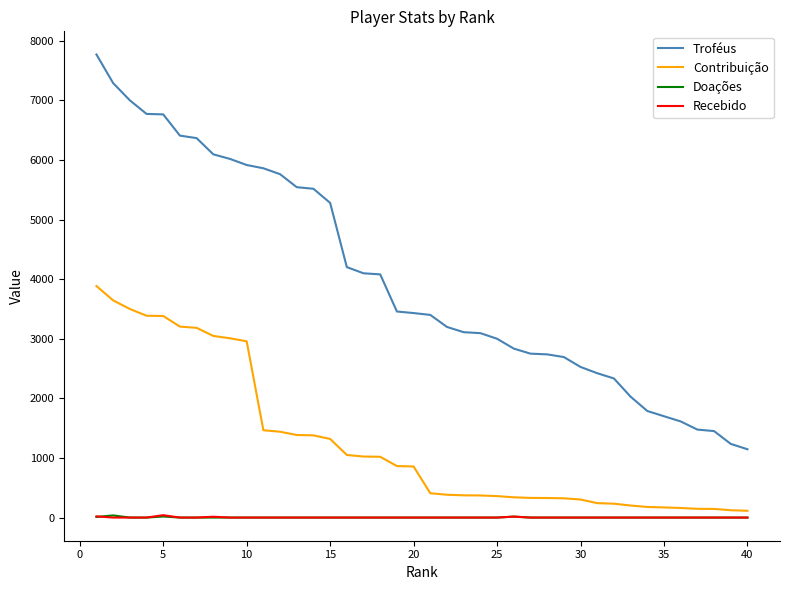

Which series has the largest total across all categories?

Troféus